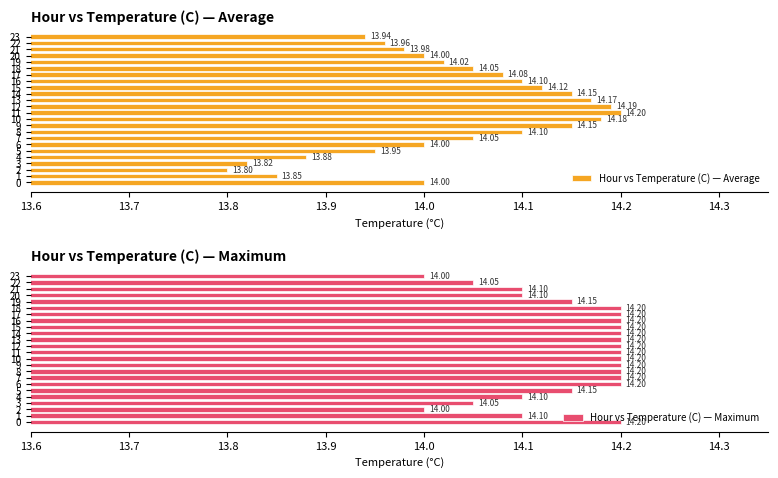

Between 5 and 8, which series saw the biggest shift?

Hour vs Temperature (C) — Average